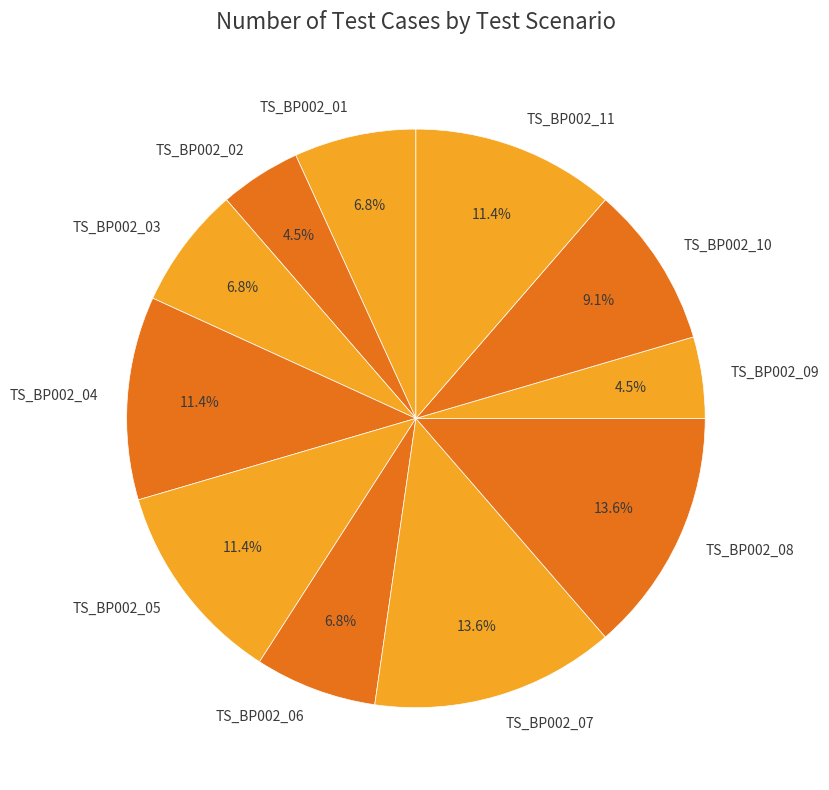

Is TS_BP002_05 the majority of the pie?

No